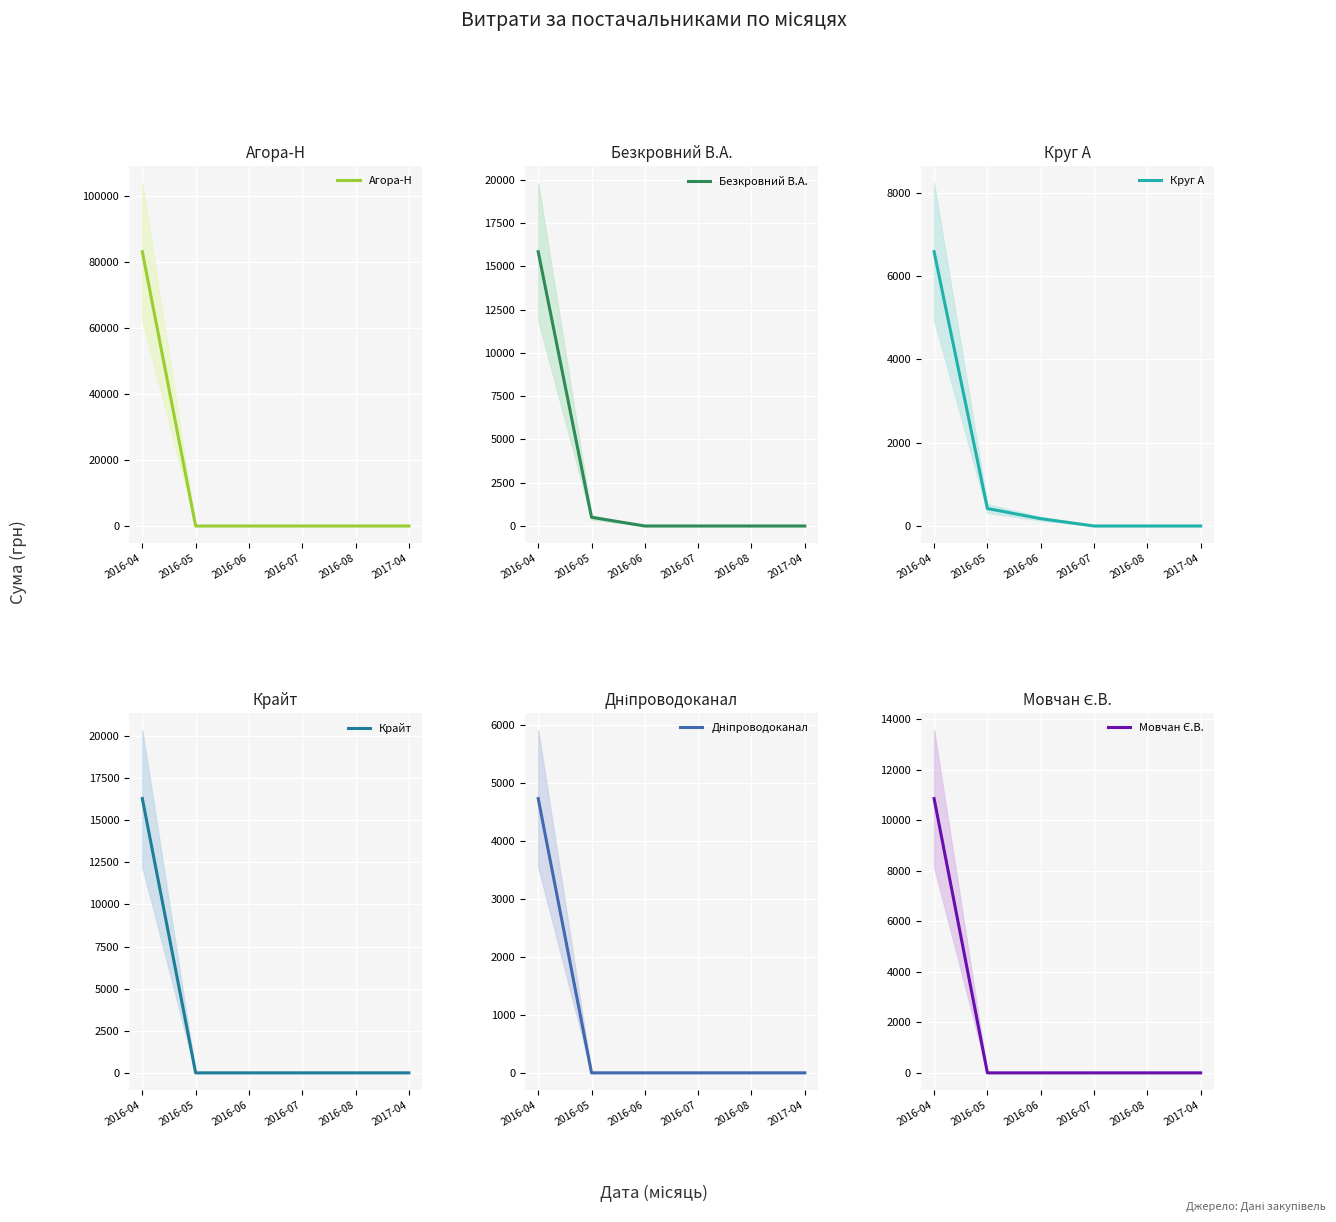

Which category has the highest value in the Круг А series?

2016-04